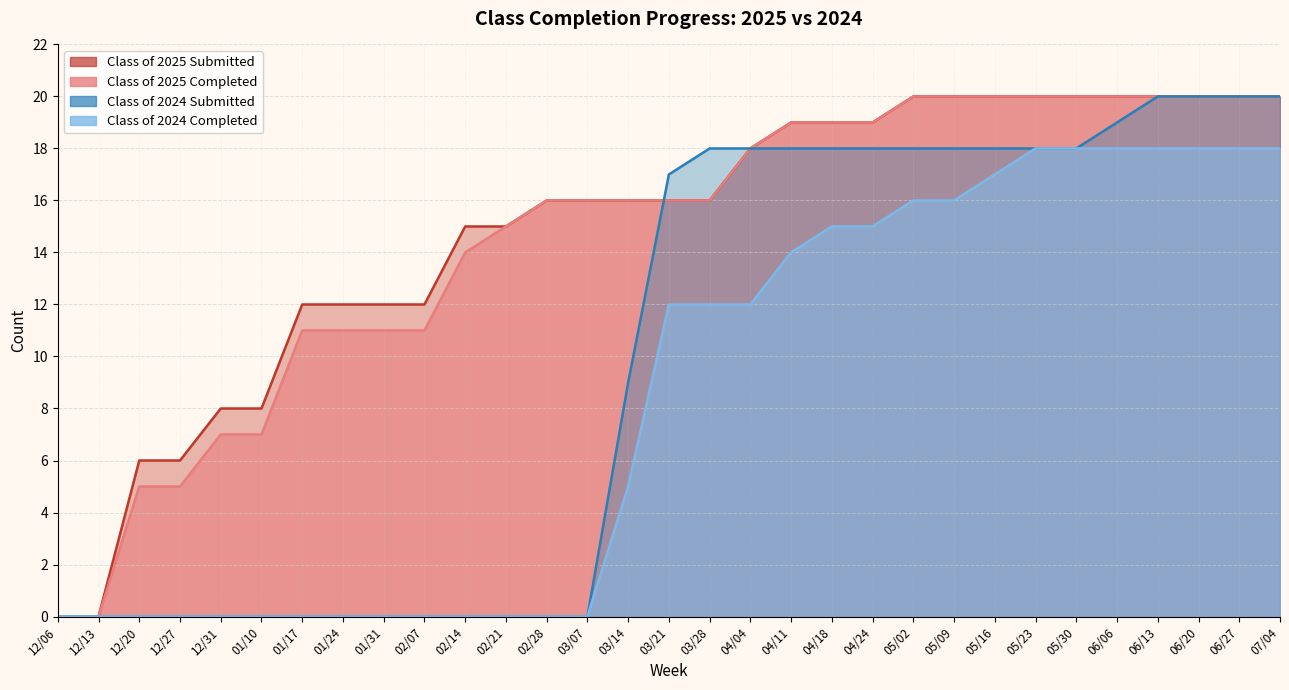

How many positive values does the Class of 2024 Submitted series have?

17